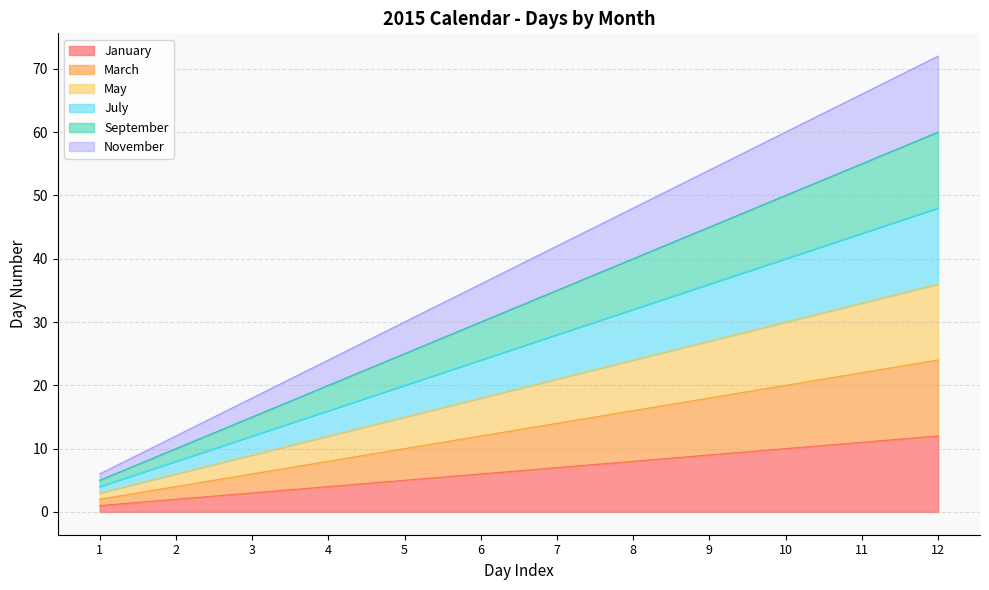

At 12, list the series in order from largest to smallest.

November, September, July, May, March, January